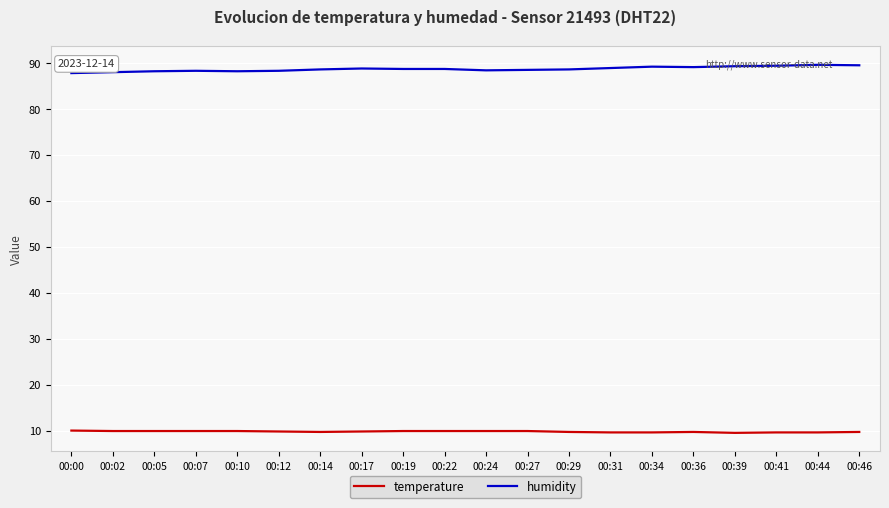

What is the lowest value of the temperature series?

9.5